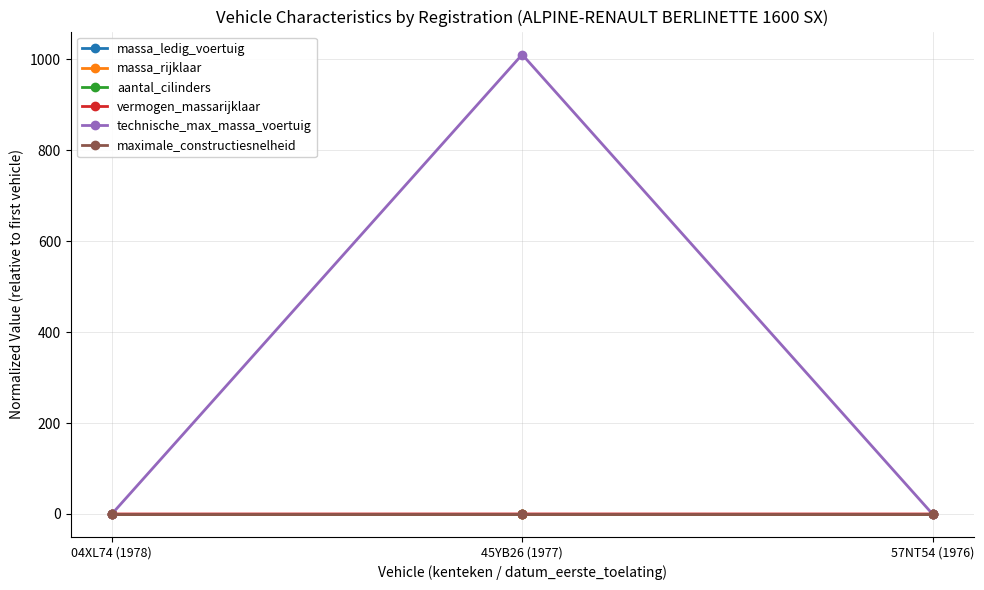

Where is aantal_cilinders nearest to the value 1?

04XL74 (1978)